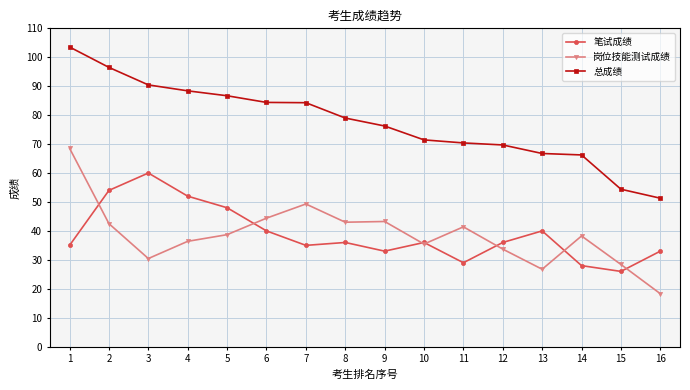

What is the total value across all series at 6?

168.8